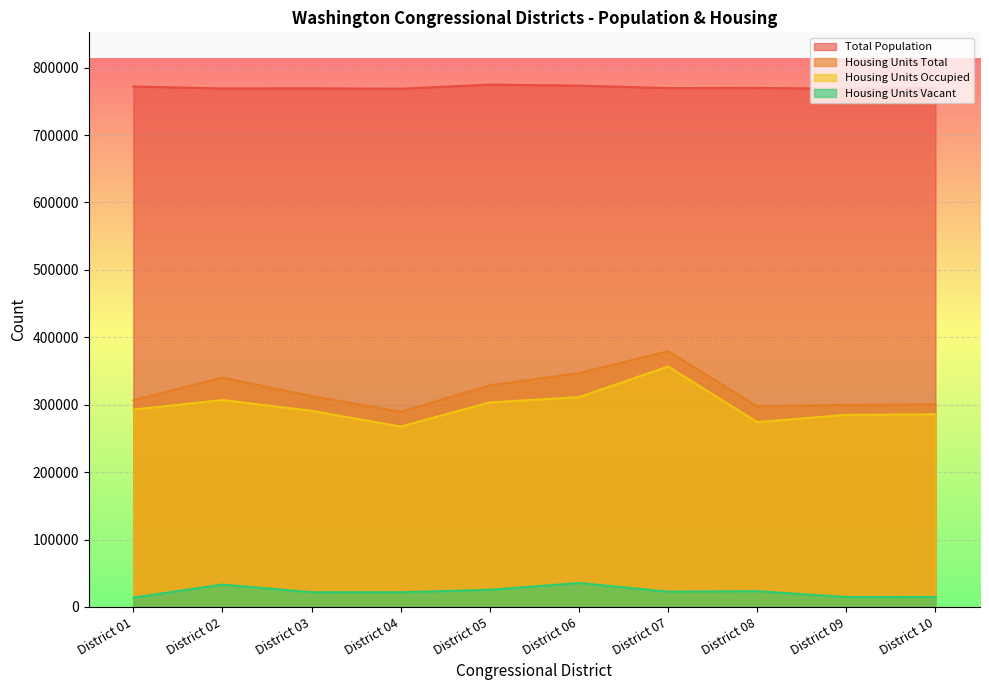

True or false: Housing Units Total has more than 0 interior local peaks.

True